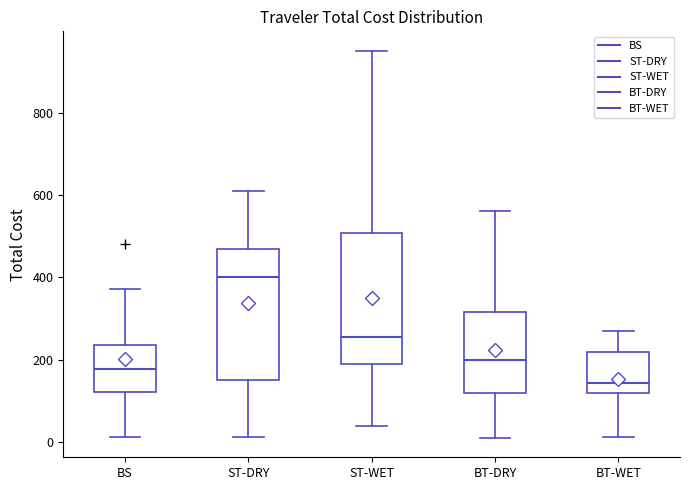

Reading left to right, transcribe this box plot: for each box, give where its median line is, the range the box spans, and where its two whiskers end, as read against the y-axis. The values are not printed on the chart, so give them approximately, as read against the axis.

BS: median 180, box 120 to 240, whiskers 20 to 380
ST-DRY: median 400, box 160 to 460, whiskers 20 to 620
ST-WET: median 260, box 180 to 500, whiskers 40 to 960
BT-DRY: median 200, box 120 to 320, whiskers 0 to 560
BT-WET: median 140, box 120 to 220, whiskers 20 to 260